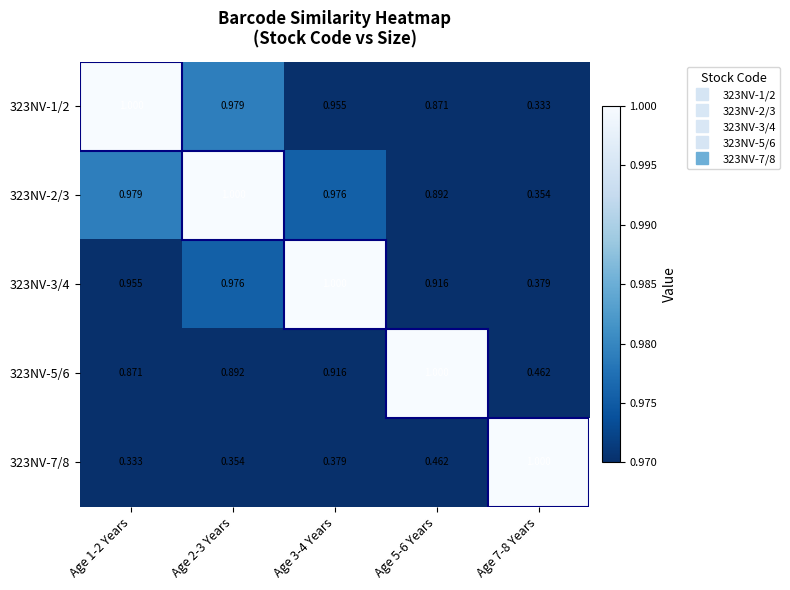

Which series has the largest total across all categories?

323NV-3/4